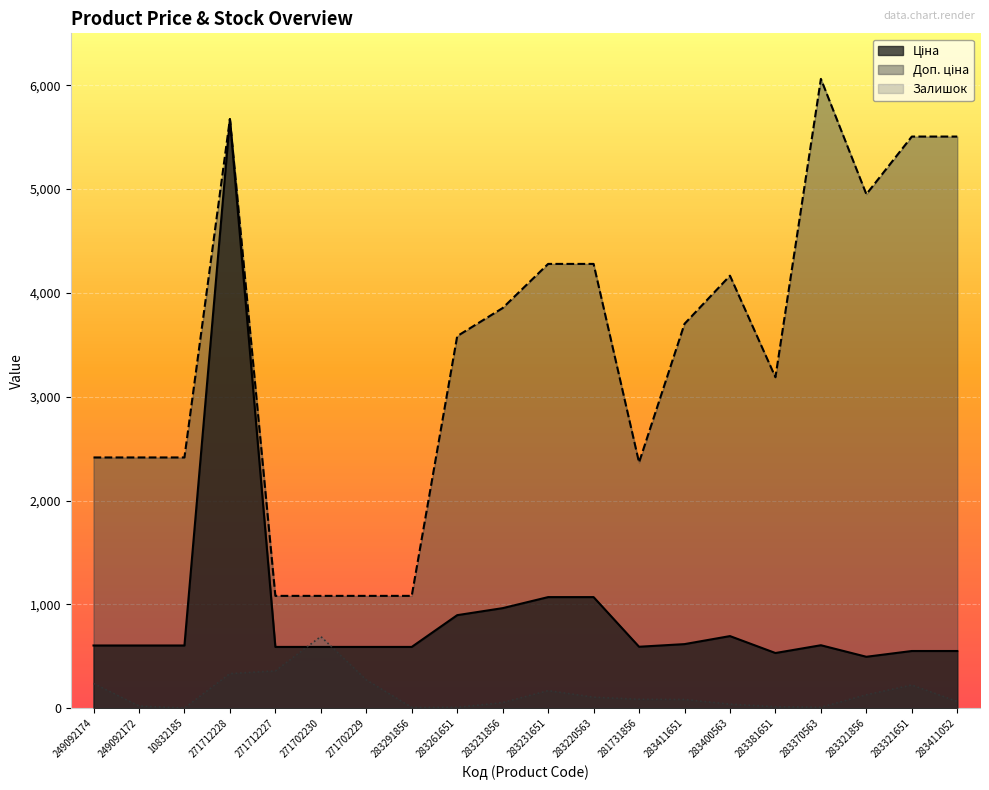

Reading right to left, transcribe all the data shown in this chart.

Ціна: 550.6	550.6	495.0	606.1	531.3	694.3	617.0	591.6	1069.8	1069.8	963.5	895.9	589.9	589.9	589.9	589.9	5673.8	603.7	603.7	603.7
Доп. ціна: 5505.8	5505.8	4950.4	6061.2	3187.6	4165.6	3701.9	2366.5	4279.1	4279.1	3854.0	3583.6	1081.7	1081.7	1081.7	1081.7	5673.8	2414.8	2414.8	2414.8
Залишок: 64.0	223.0	129.0	9.0	14.0	39.0	84.0	86.0	106.0	169.0	54.0	8.0	7.0	272.0	690.0	359.0	333.0	1.0	21.0	238.0